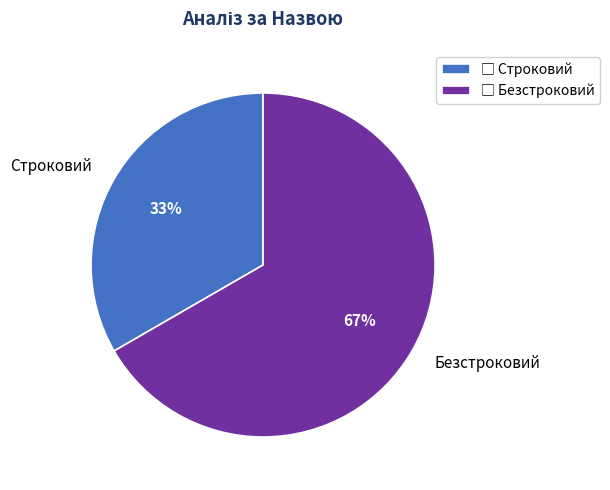

To the nearest percent, what is the combined percentage of Безстроковий and Строковий?

100%